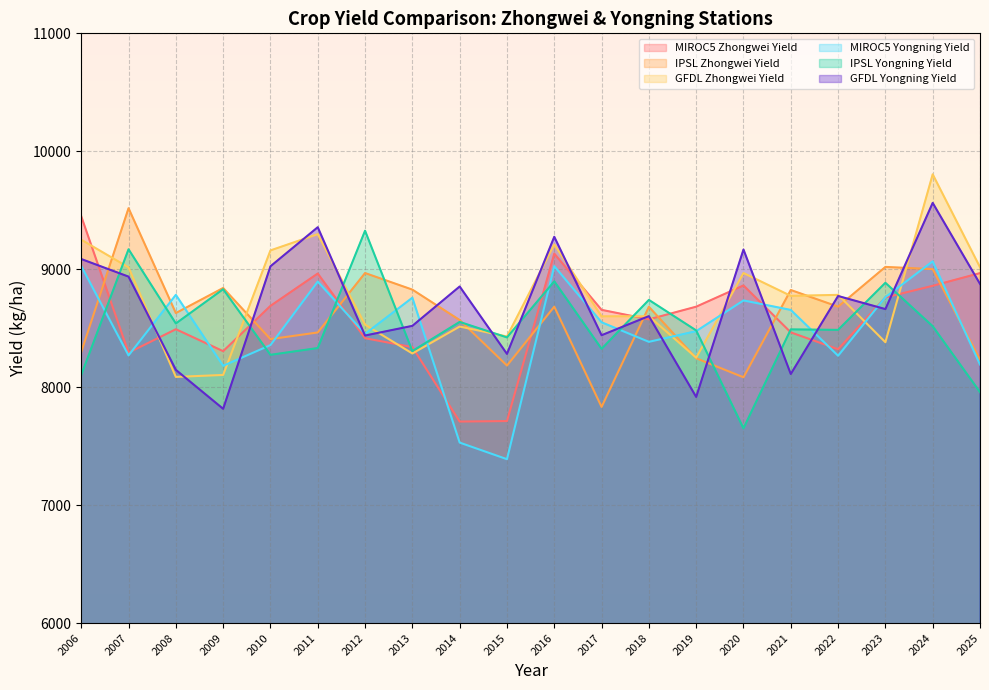

Does the chart display data point markers on the line(s)?

No